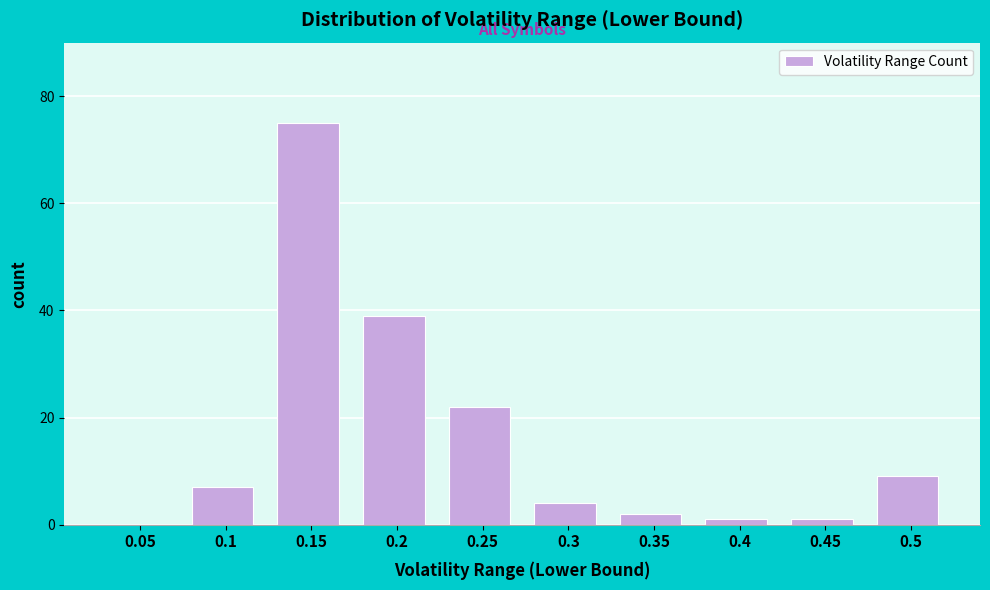

Reading right to left, what are all the values shown in this chart?

0.5=9	0.45=1	0.4=1	0.35=2	0.3=4	0.25=22	0.2=39	0.15=75	0.1=7	0.05=0